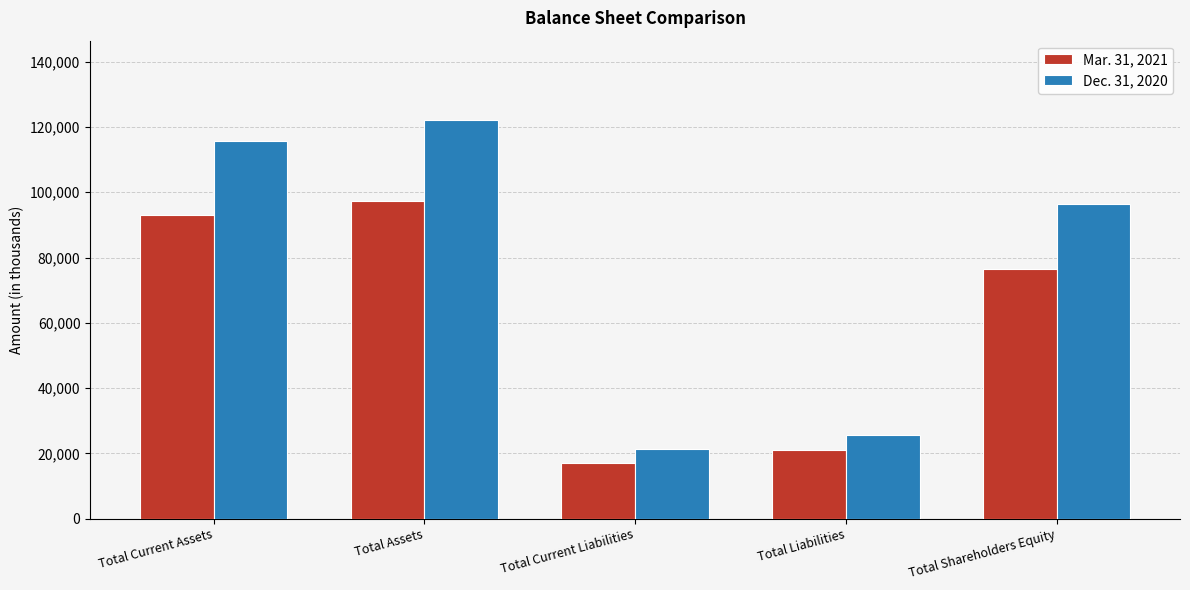

What are all the series names shown in the legend?

Mar. 31, 2021, Dec. 31, 2020